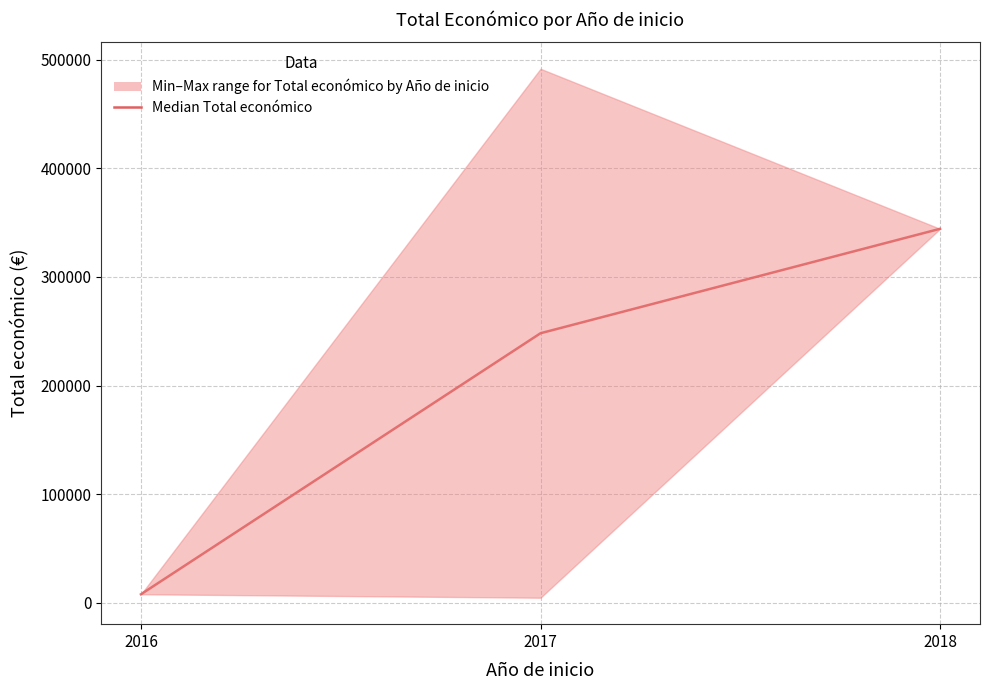

Reading left to right, extract all data points from this chart.

2016=7980.0	2017=248141.5	2018=344243.0